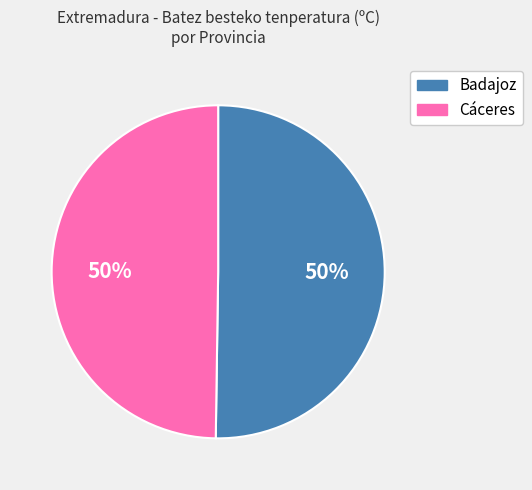

Do Cáceres and Badajoz together represent more than half of the pie?

Yes